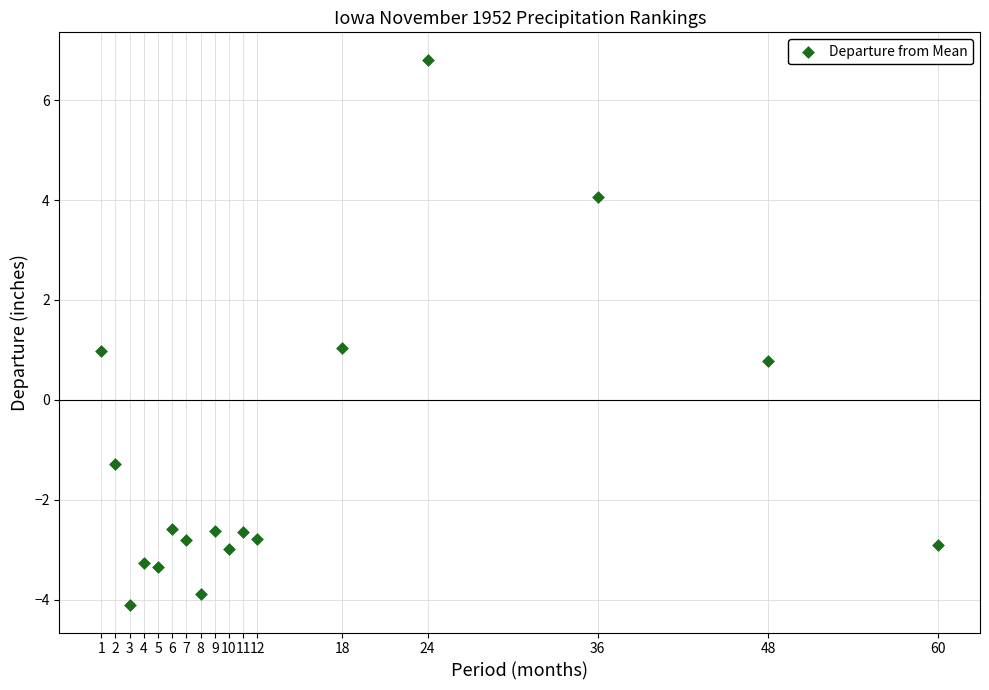

What is the range of Y values (max minus min)?

10.9